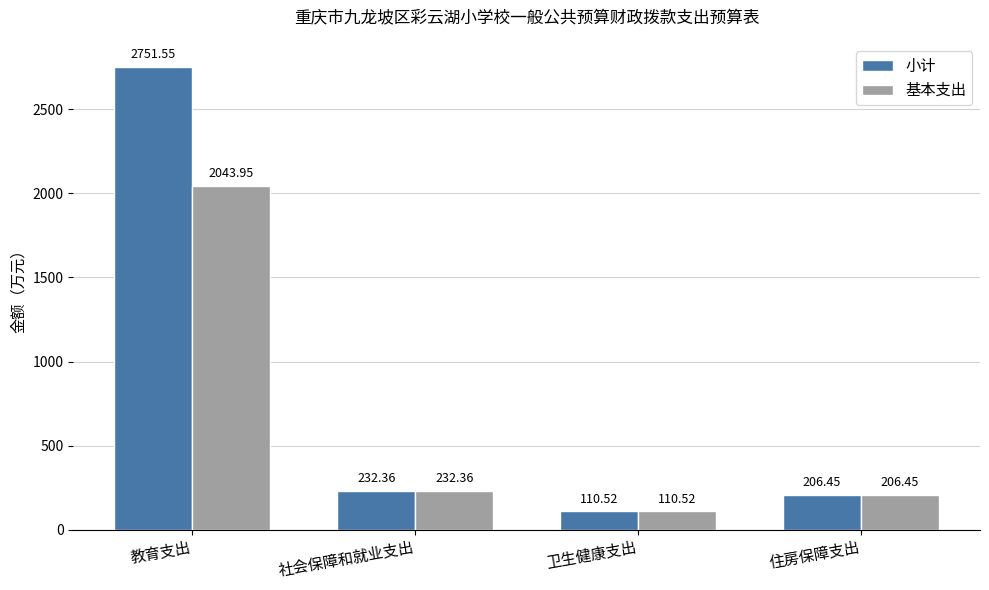

Where does the 基本支出 series first go above 232?

教育支出